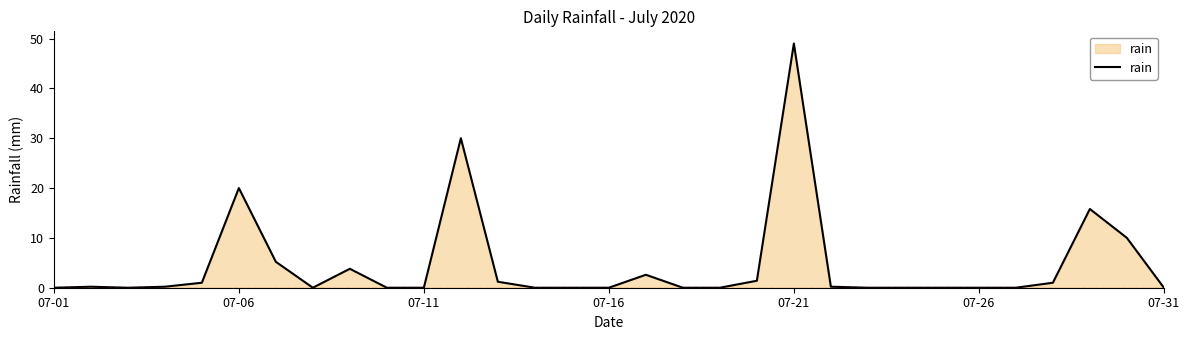

What is the maximum value shown in the chart?

49.0